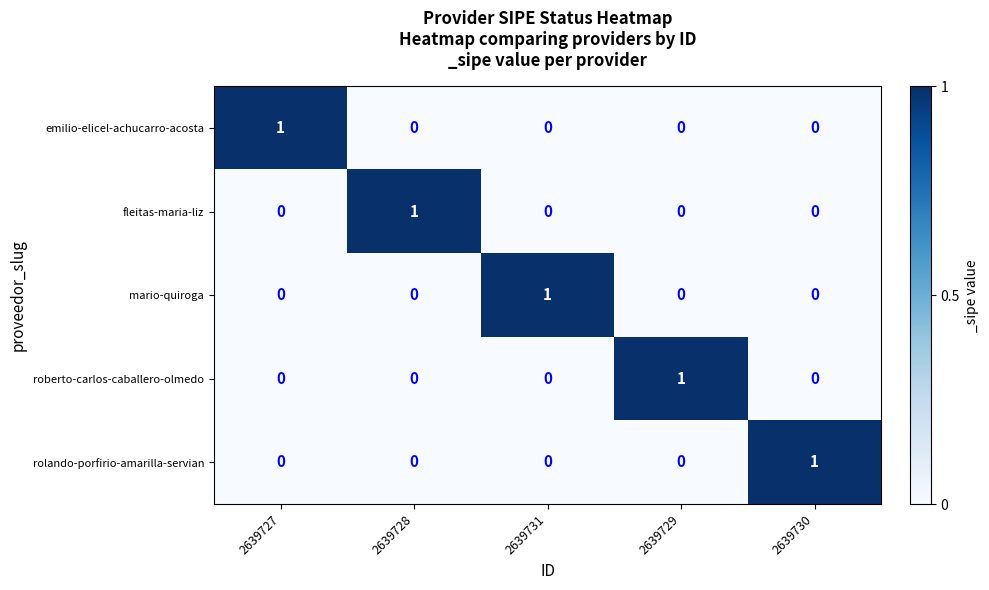

Count the number of data series in this chart.

5